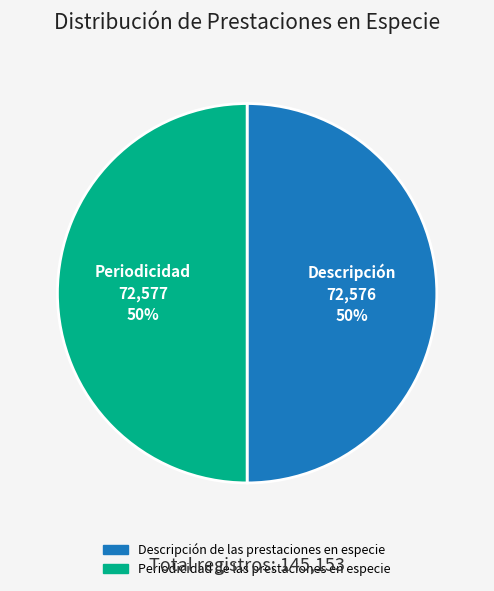

Count the number of slices in the pie.

2